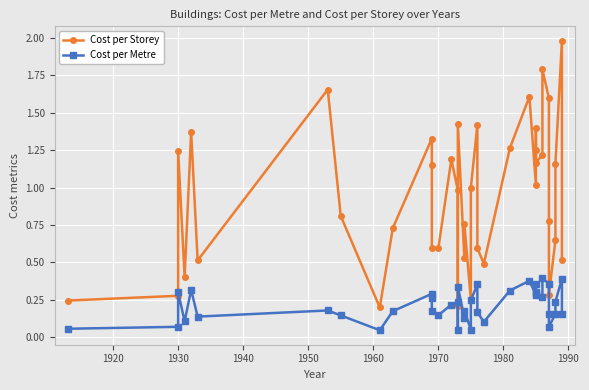

True or false: Cost per Metre has more than 2 interior local peaks.

True